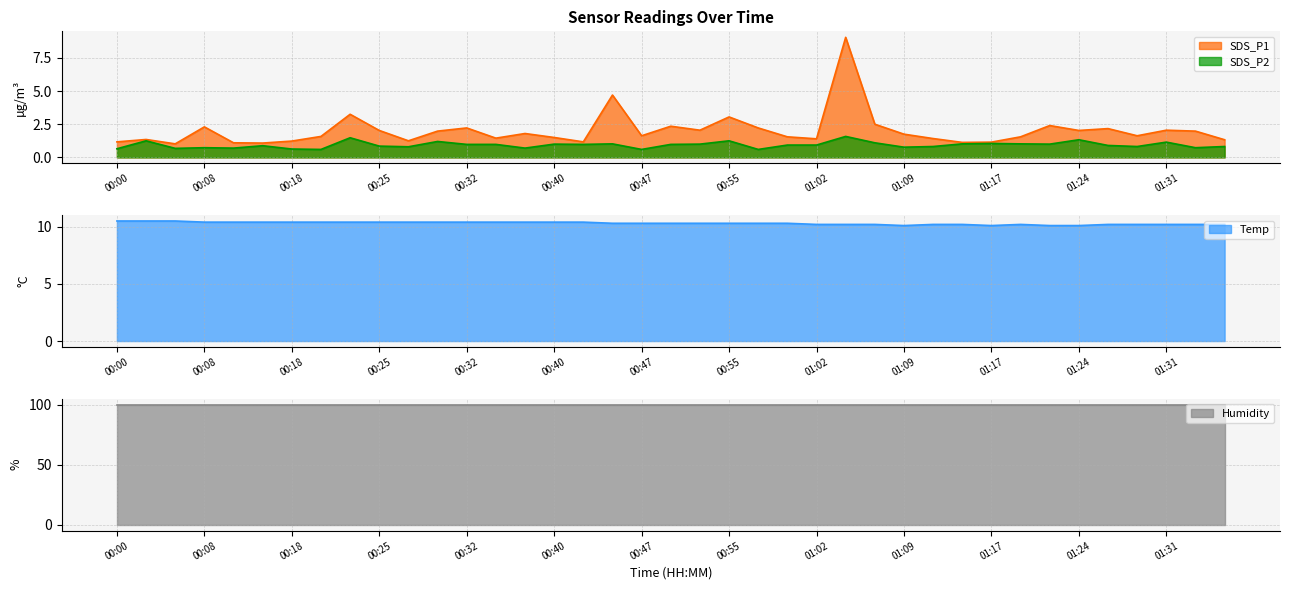

What is the label of the 12th point from the left?

00:30